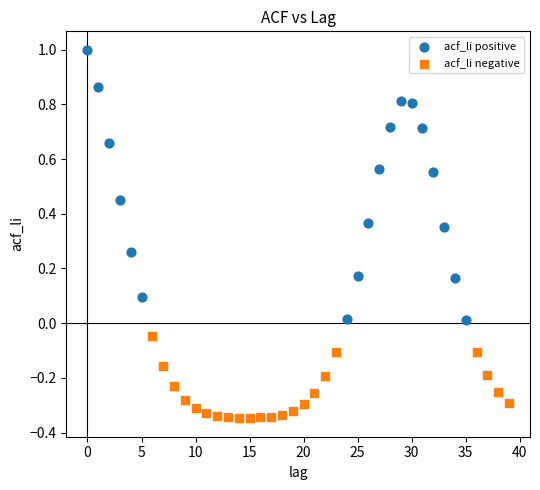

Which series contains the highest Y value?

acf_li positive